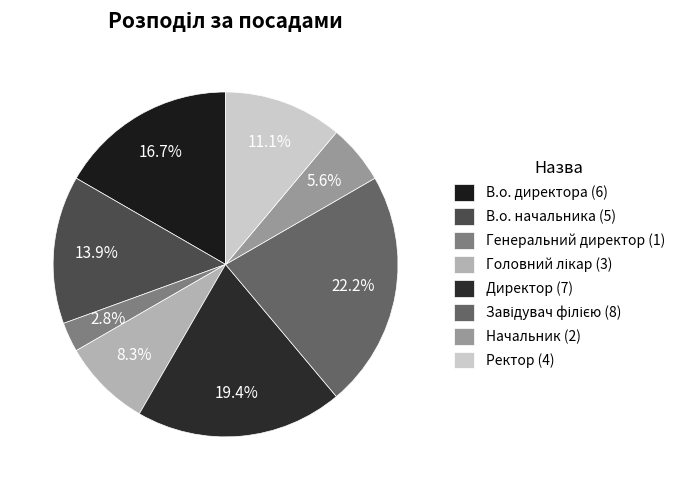

What percentage is the В.о. начальника slice, to the nearest percent?

14%